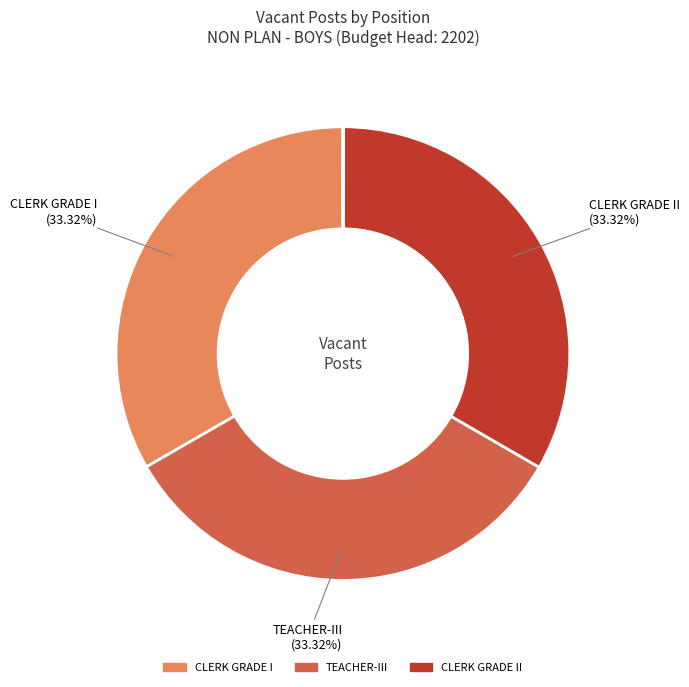

Is there a majority slice in this chart?

No